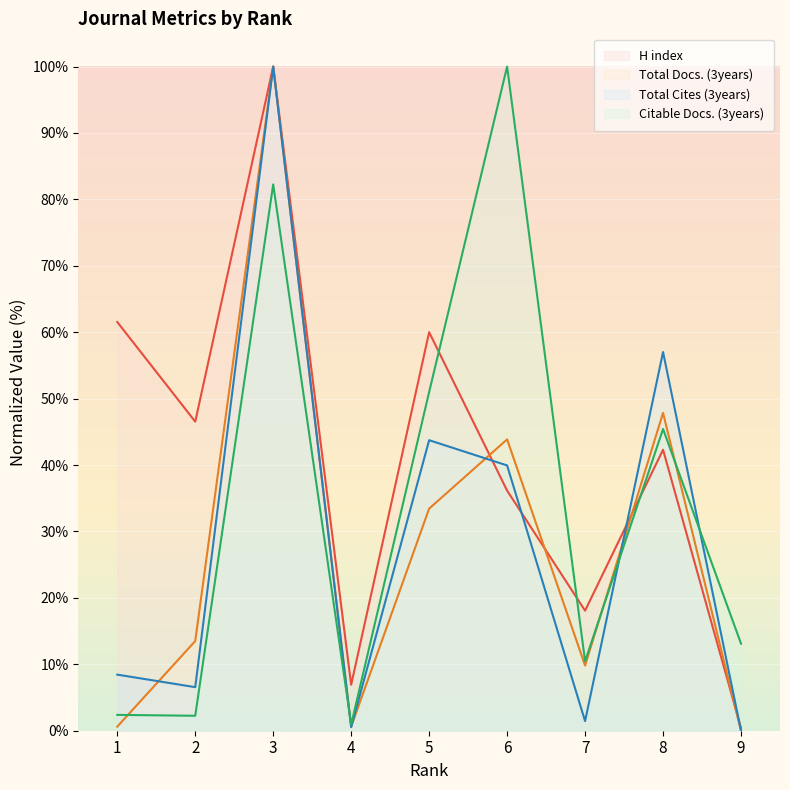

What is the difference between the Citable Docs. (3years) values at 3 and 5?

31.3